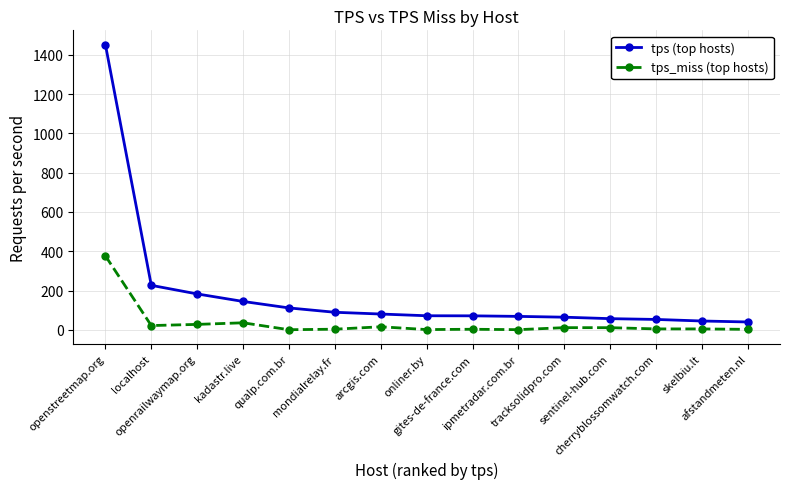

What is the maximum value for tps (top hosts)?

1451.8